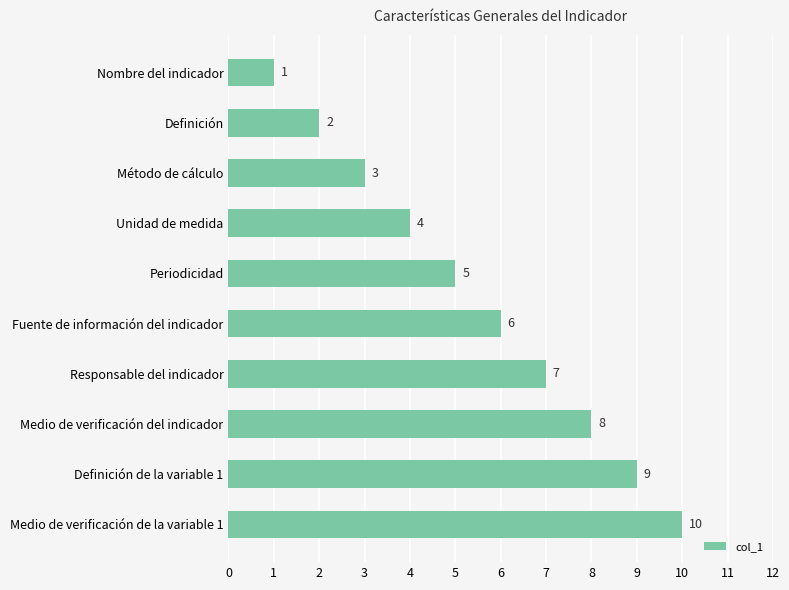

Rank the categories by value from highest to lowest.

Medio de verificación de la variable 1, Definición de la variable 1, Medio de verificación del indicador, Responsable del indicador, Fuente de información del indicador, Periodicidad, Unidad de medida, Método de cálculo, Definición, Nombre del indicador